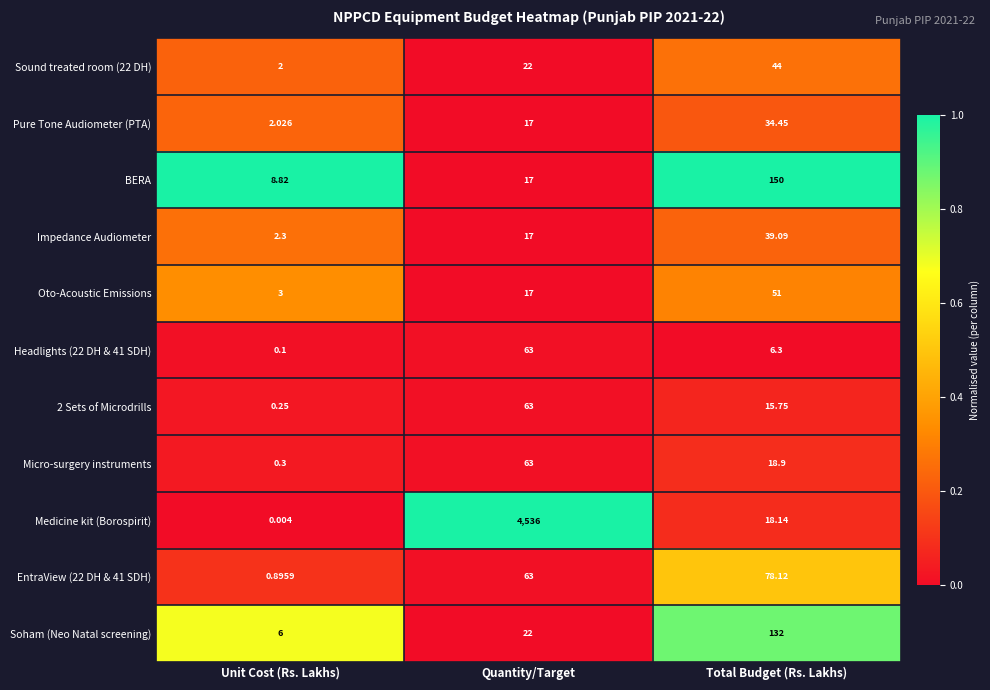

Which series has the largest range (max minus min)?

Medicine kit (Borospirit)